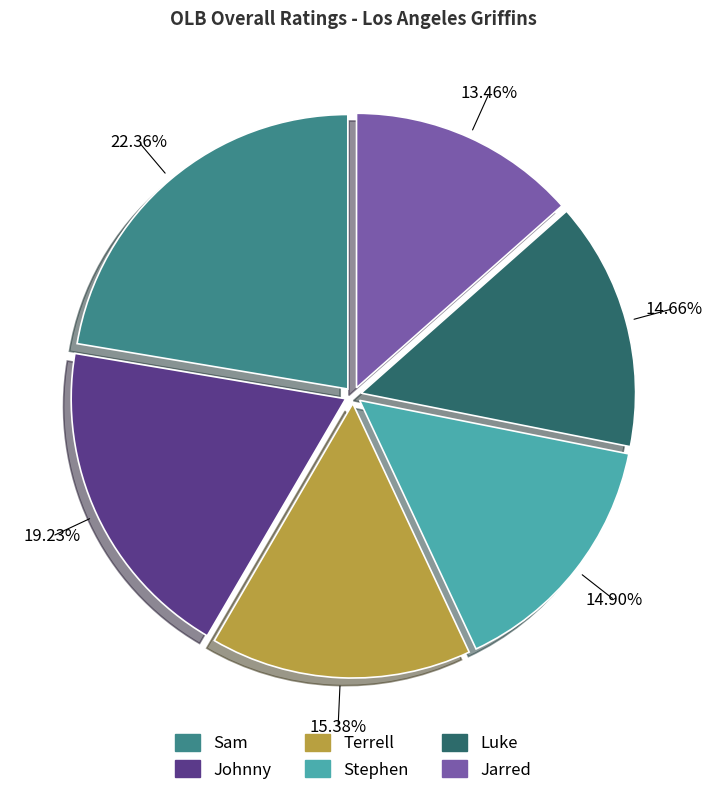

Does Terrell account for over 50% of the chart?

No